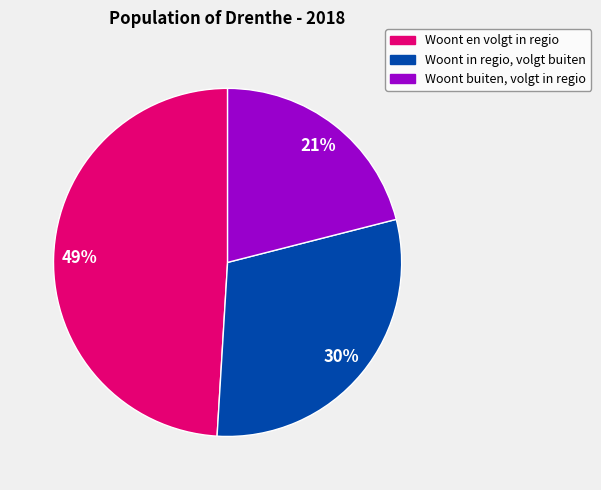

How many segments does this pie chart have?

3